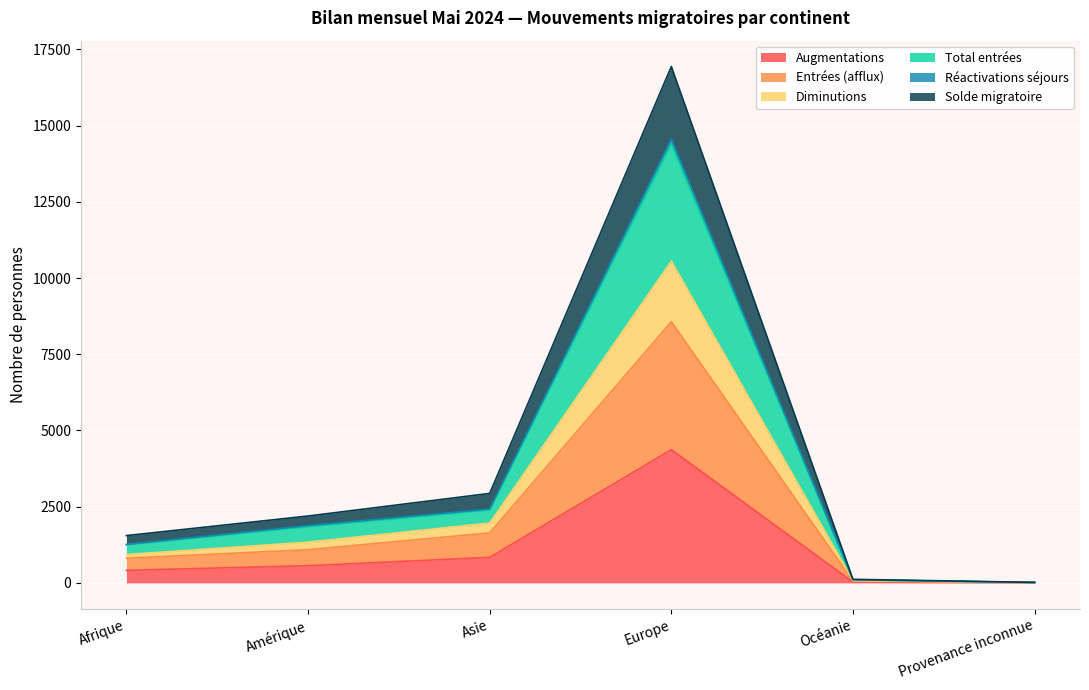

True or false: Entrées (afflux) and Augmentations cross at least once.

False